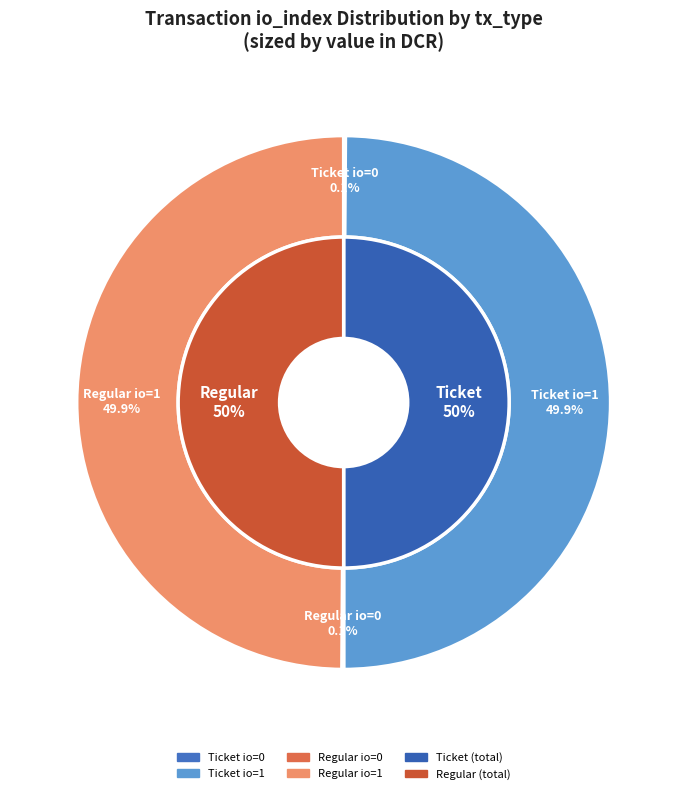

Approximately how many times larger is the value at Ticket (io_index=1) compared to Regular (io_index=1)?

1.0